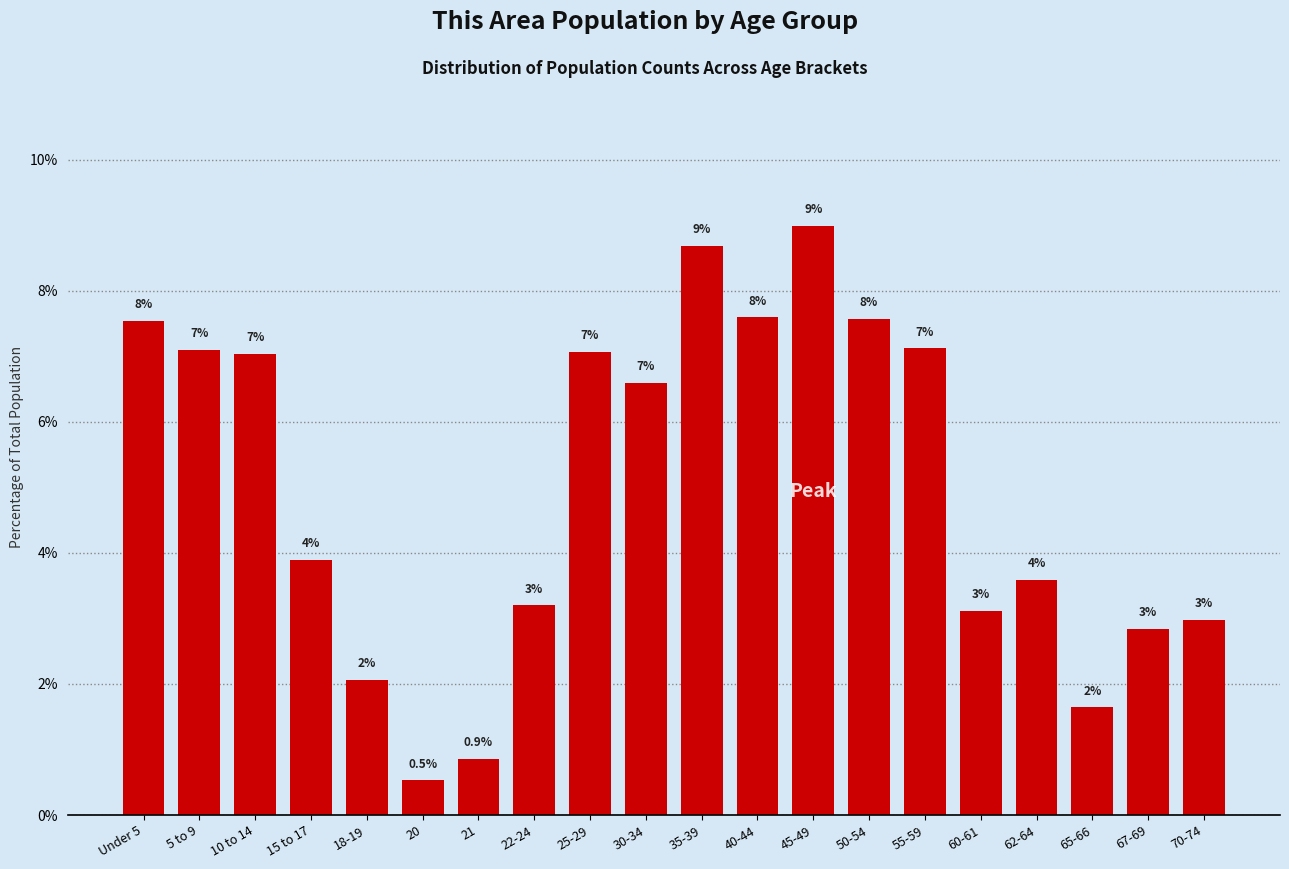

Read the value at 50-54.

7.6